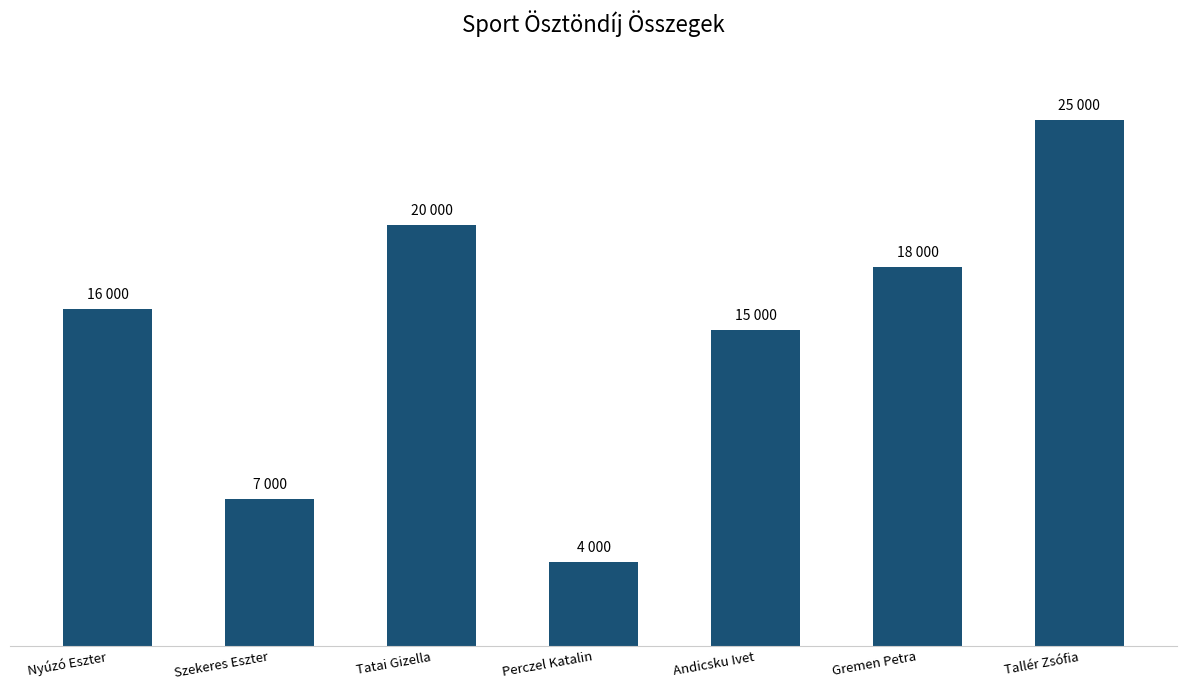

True or false: the data shows 15000 at Andicsku Ivet.

True